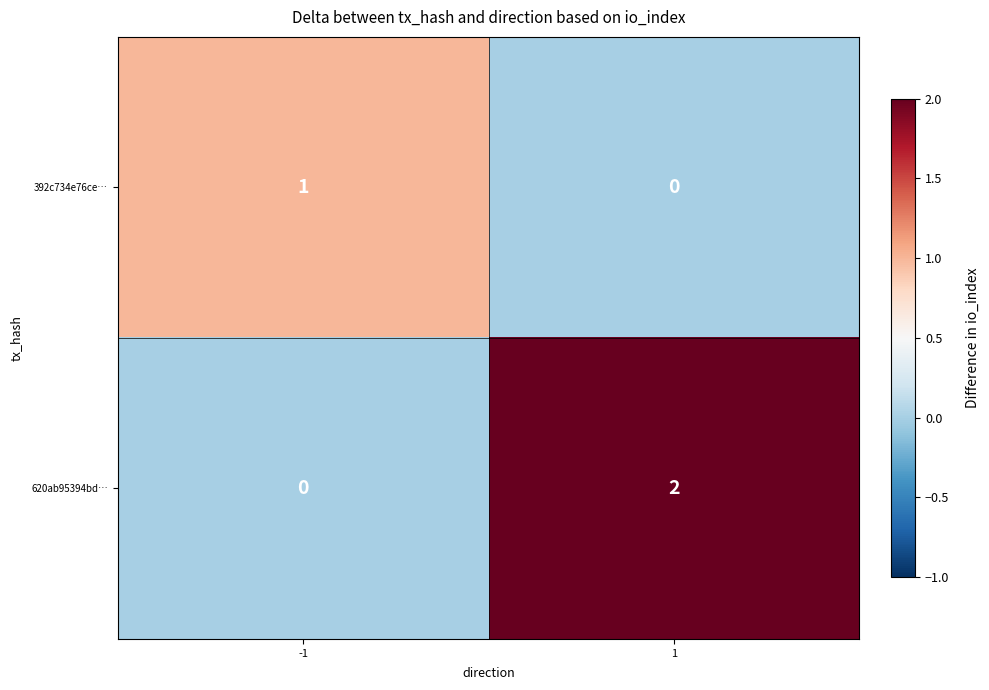

Which series has the largest range (max minus min)?

620ab95394bd…